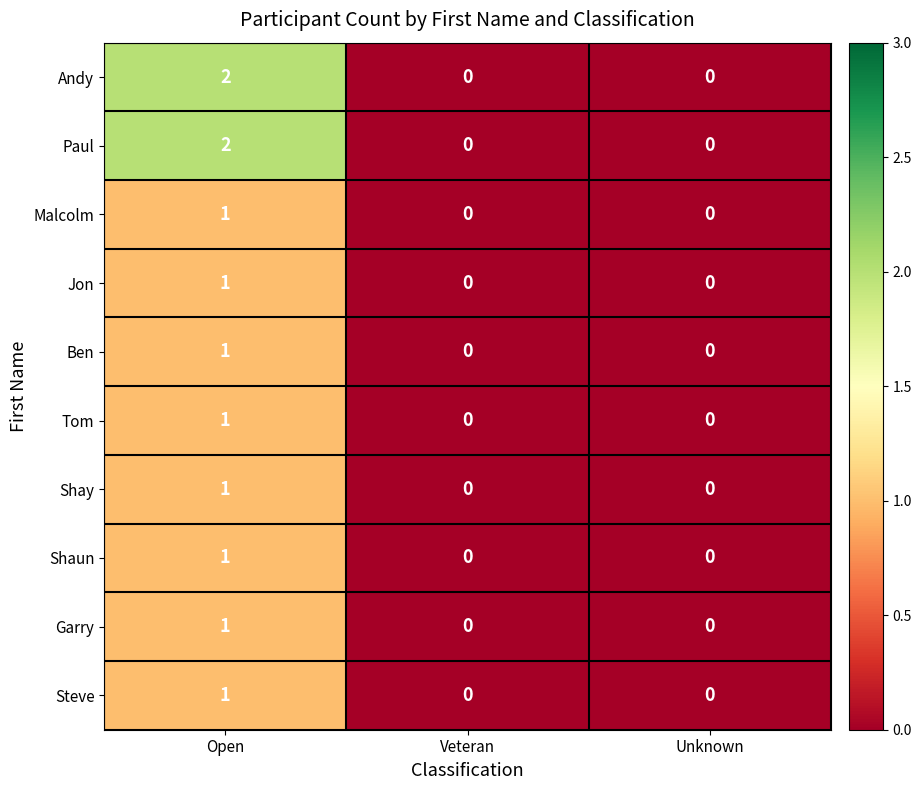

At which category does the chart reach its peak across all series?

Open